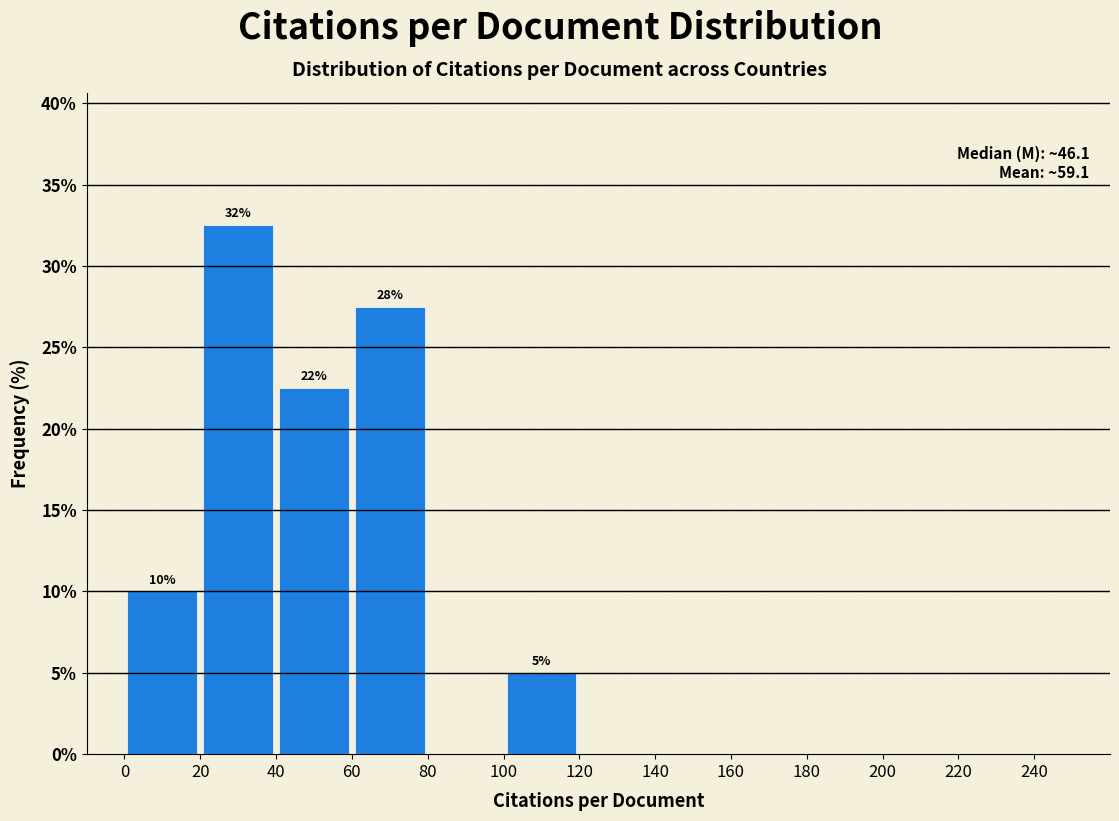

Over which range of the x-axis is the bar tallest?

20 to 40